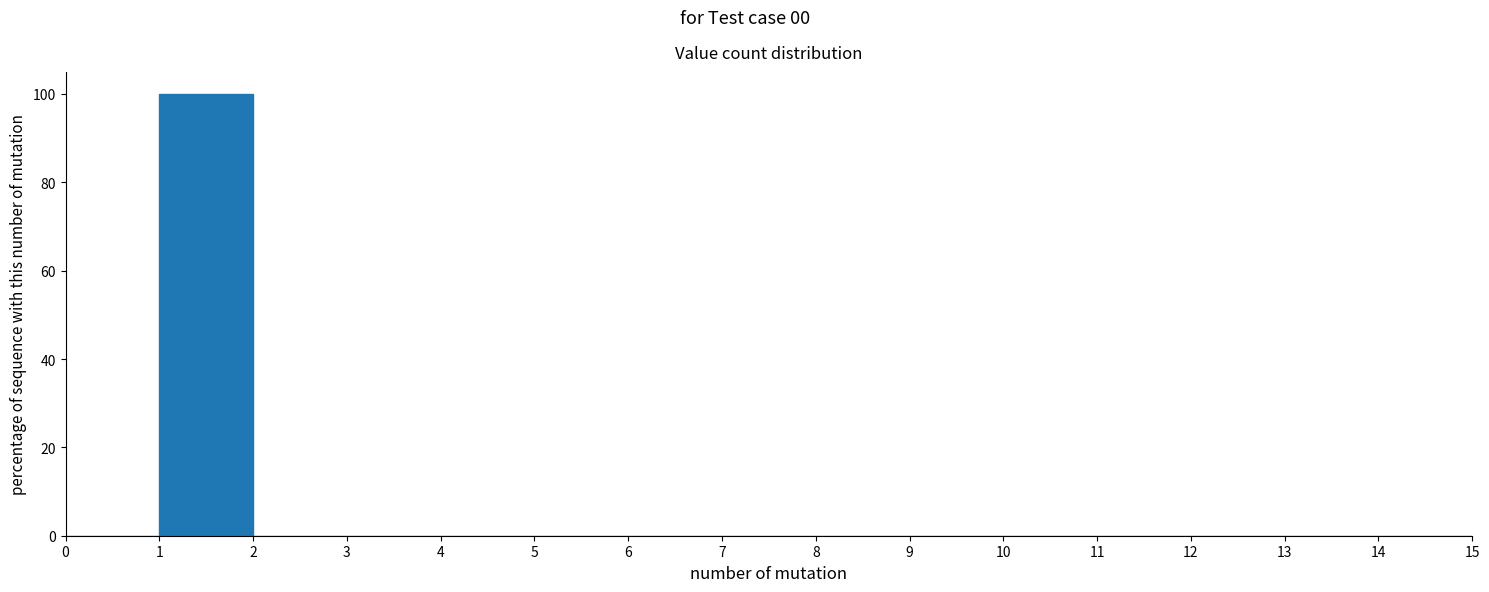

Which range on the x-axis has the tallest bar?

1 to 2